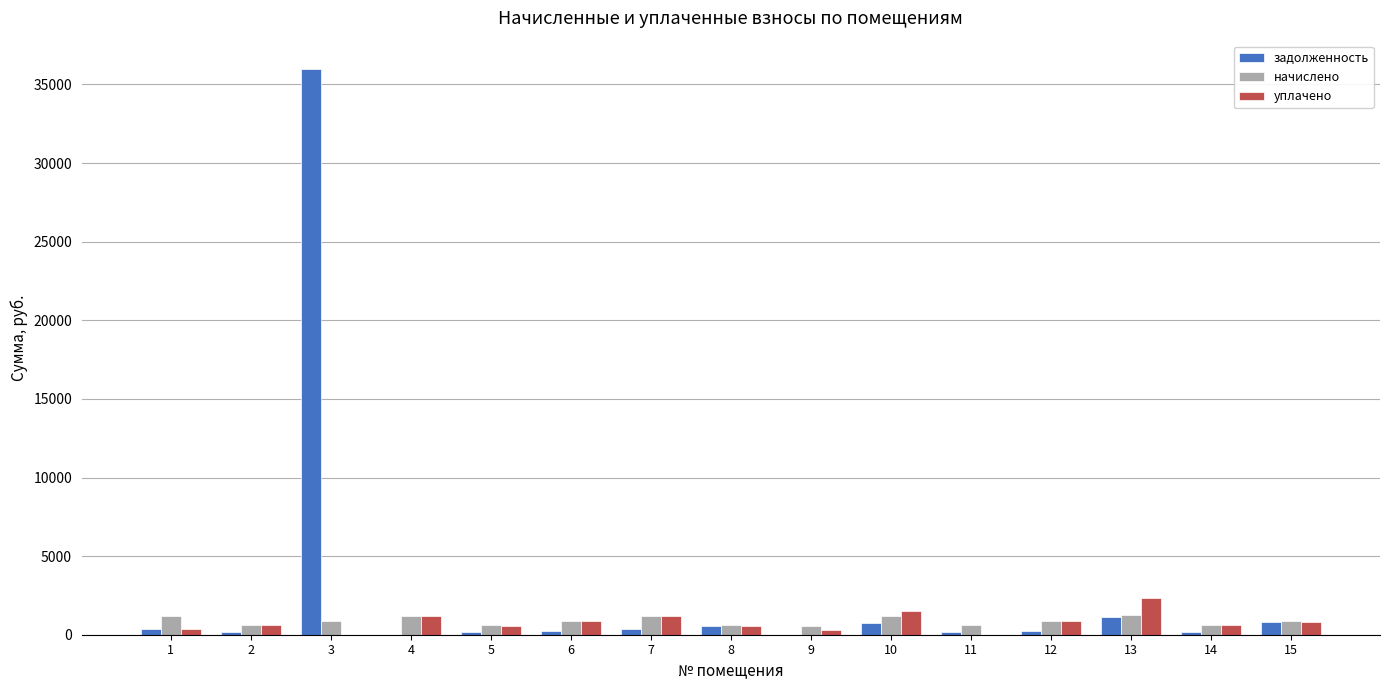

Is it true that уплачено equals 290.4 at 9?

True